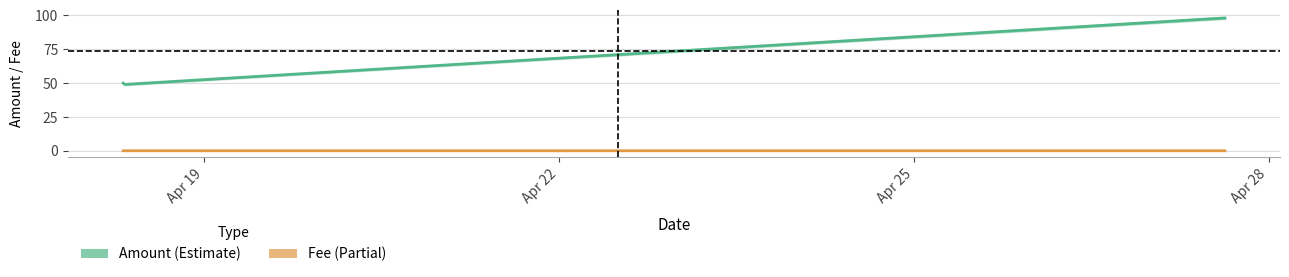

Reading left to right, what are all the values shown in this chart?

Amount: 50.0	49.0	98.0	98.0
Fee: 0.0	0.0	0.0	0.0